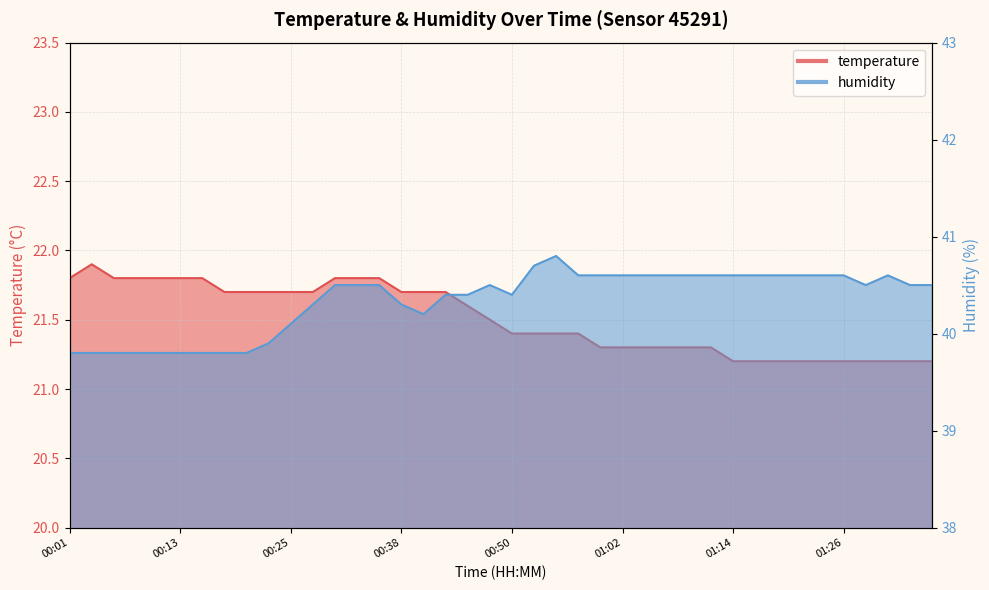

What is the sum of the humidity values at 01:09 and 00:30?

81.1